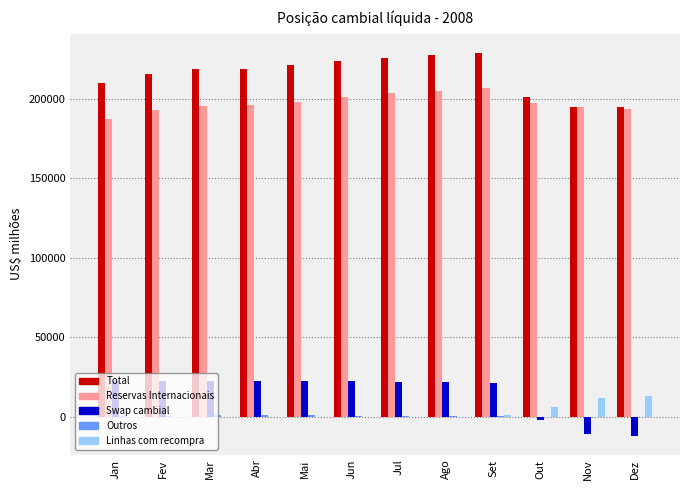

How many data points does each series have?

12